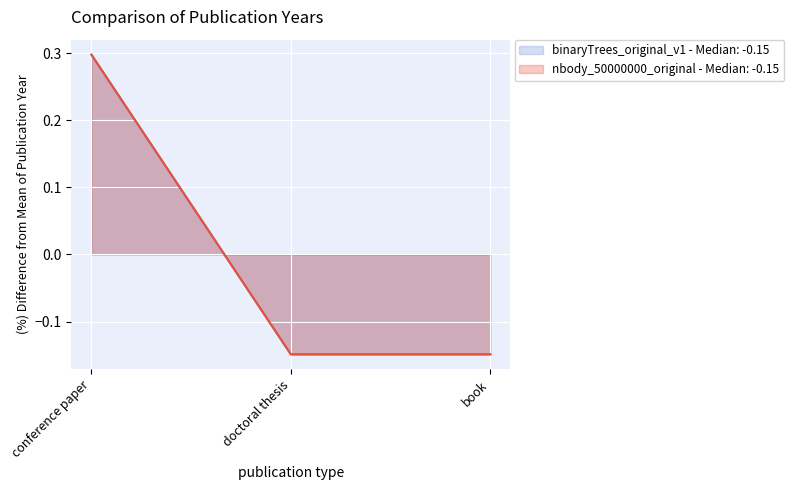

The nbody_50000000_original series shows -0.2 at book. True or false?

False